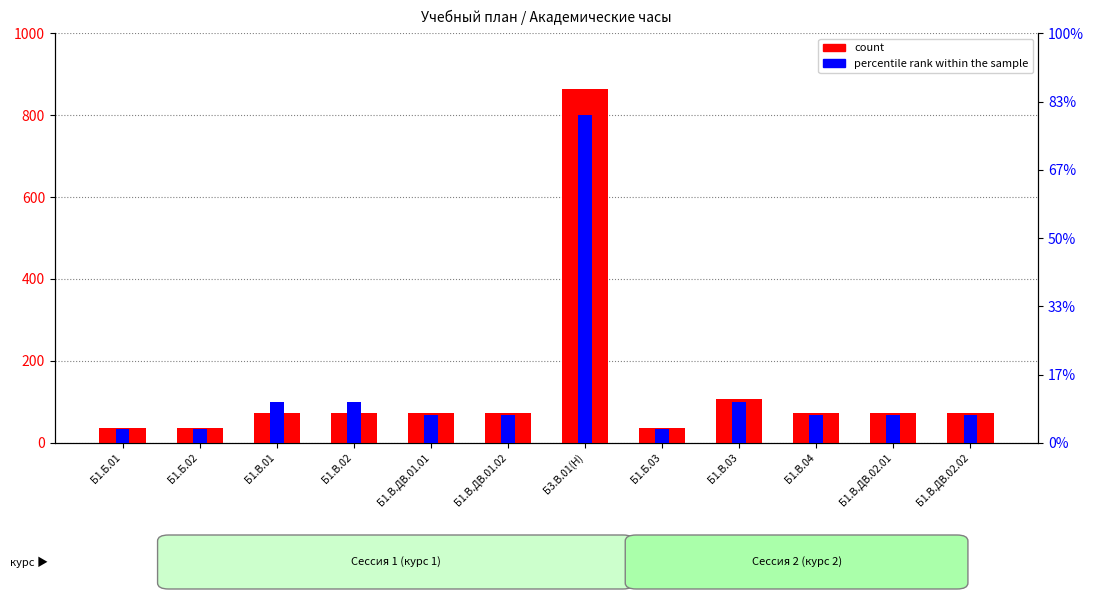

Between Б1.Б.03 and Б1.В.04, which series saw the biggest shift?

count